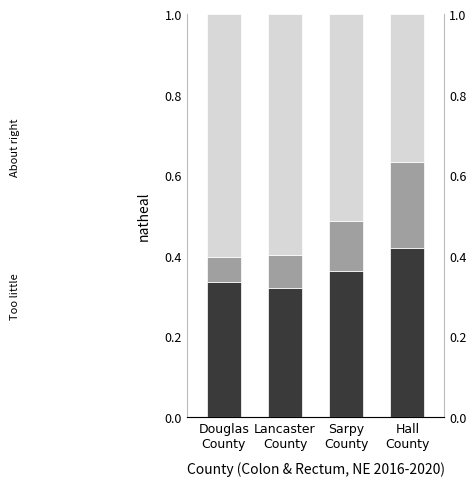

What is the total value across all series at Douglas
County?

1.0